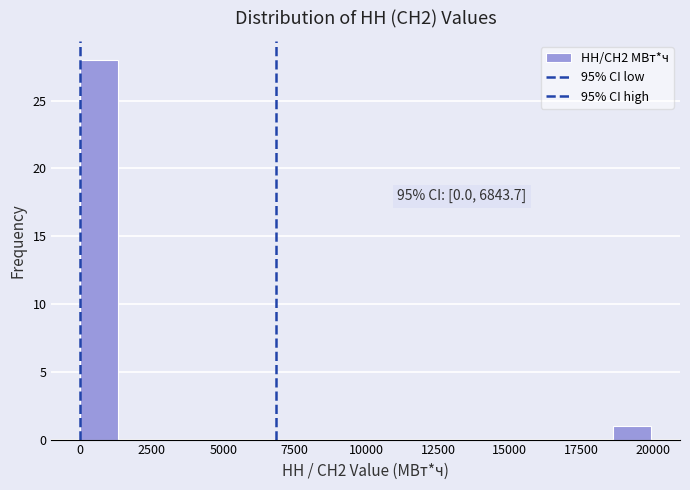

Around what value on the x-axis is the tallest bar? Give the approximate position of its centre, as read against the axis.

500